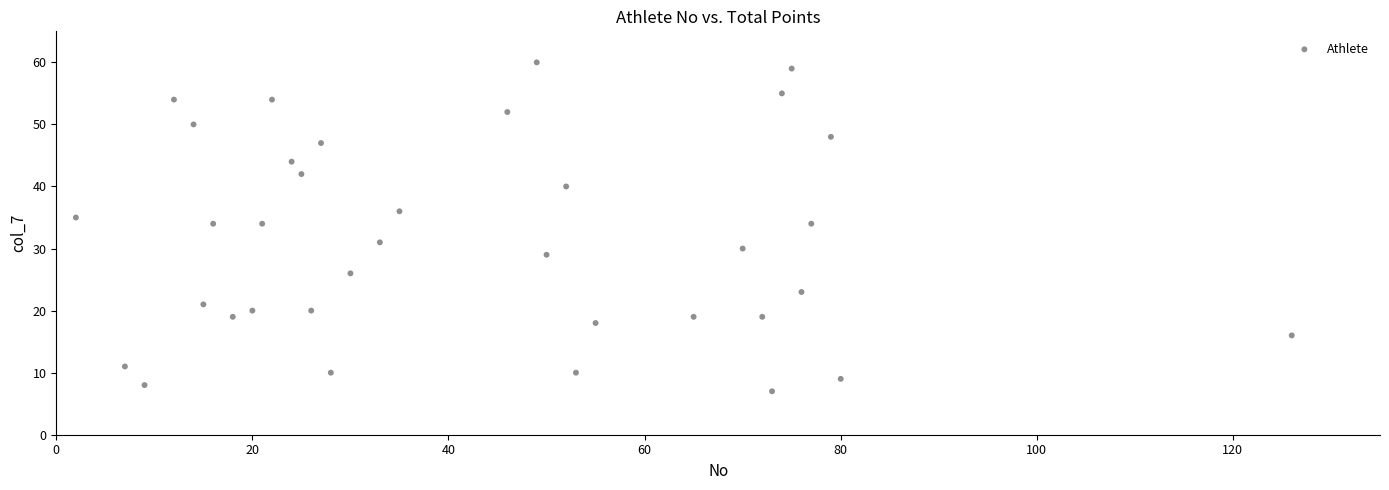

What is the range of Y values (max minus min)?

53